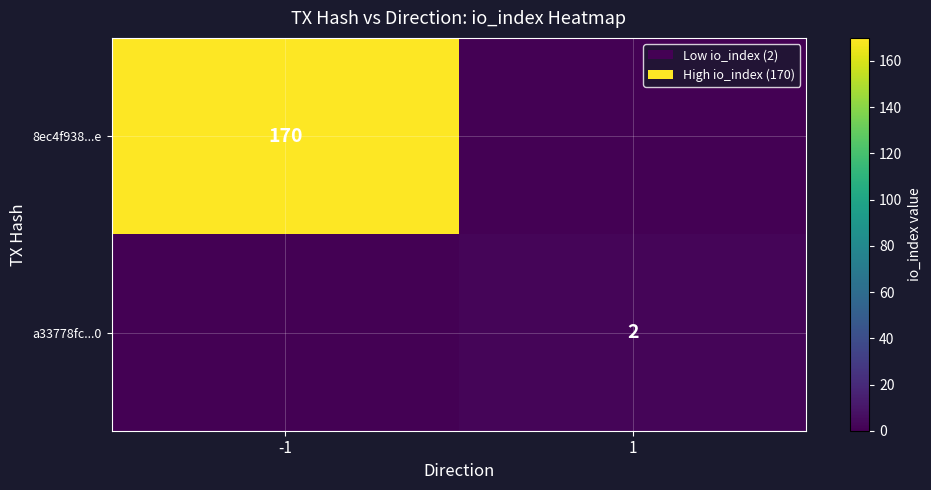

At which category is the sum across all series the highest?

-1